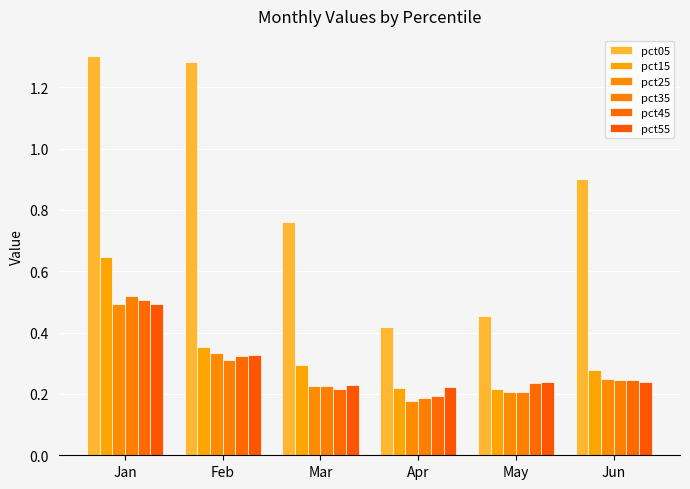

How many bars are there in each group?

6